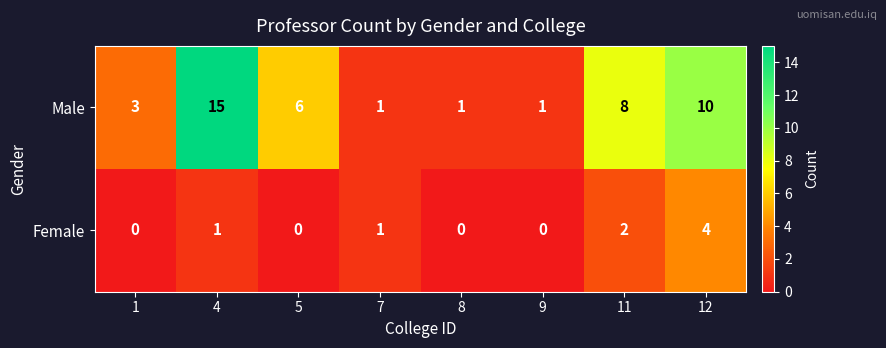

Rank the series by their average value, from highest to lowest.

Male, Female